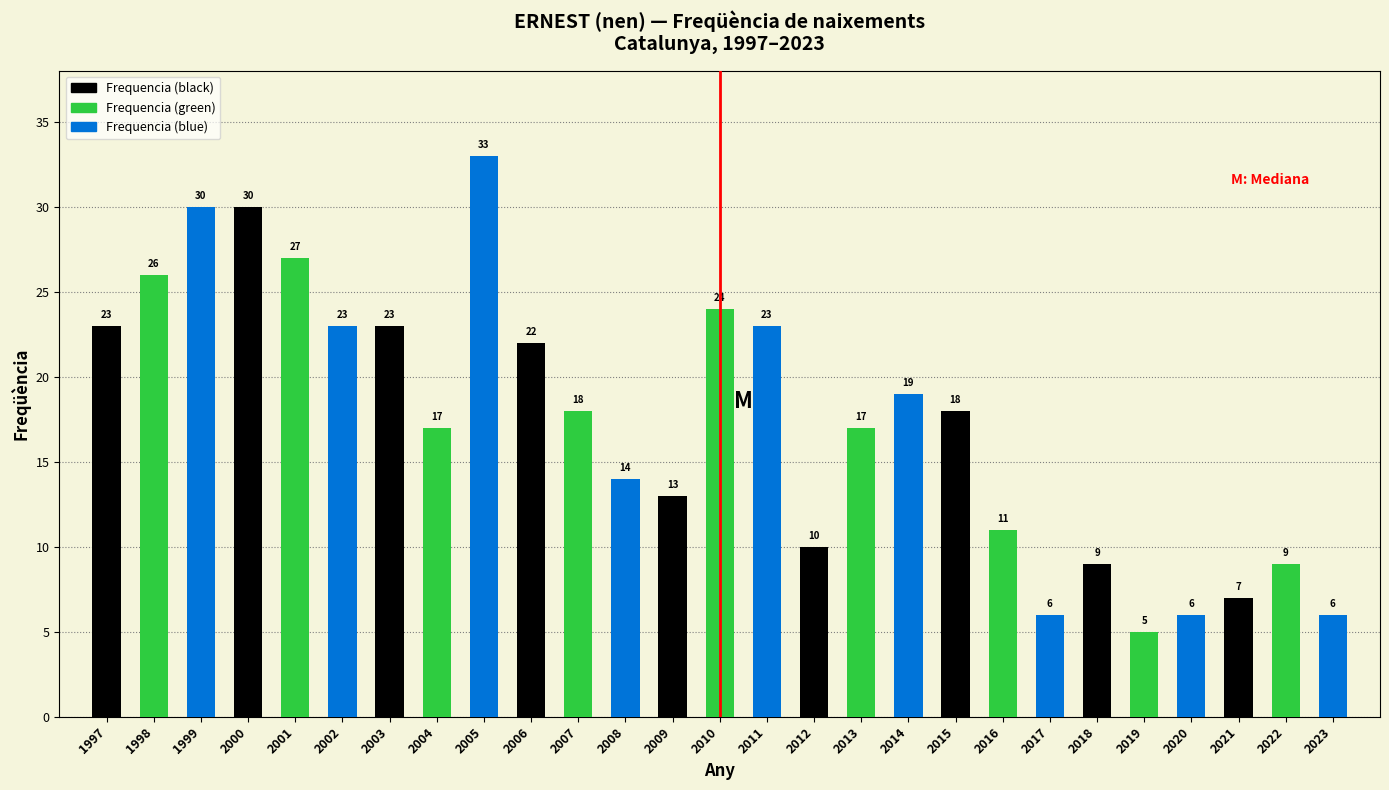

Reading left to right, what are all the values shown in this chart?

1997=23	1998=26	1999=30	2000=30	2001=27	2002=23	2003=23	2004=17	2005=33	2006=22	2007=18	2008=14	2009=13	2010=24	2011=23	2012=10	2013=17	2014=19	2015=18	2016=11	2017=6	2018=9	2019=5	2020=6	2021=7	2022=9	2023=6